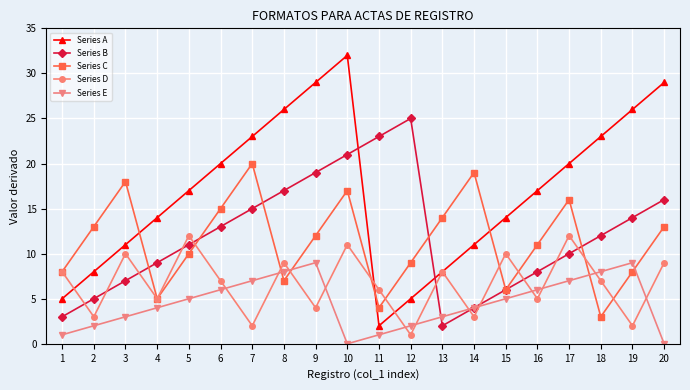

Does the chart have visible grid lines?

Yes